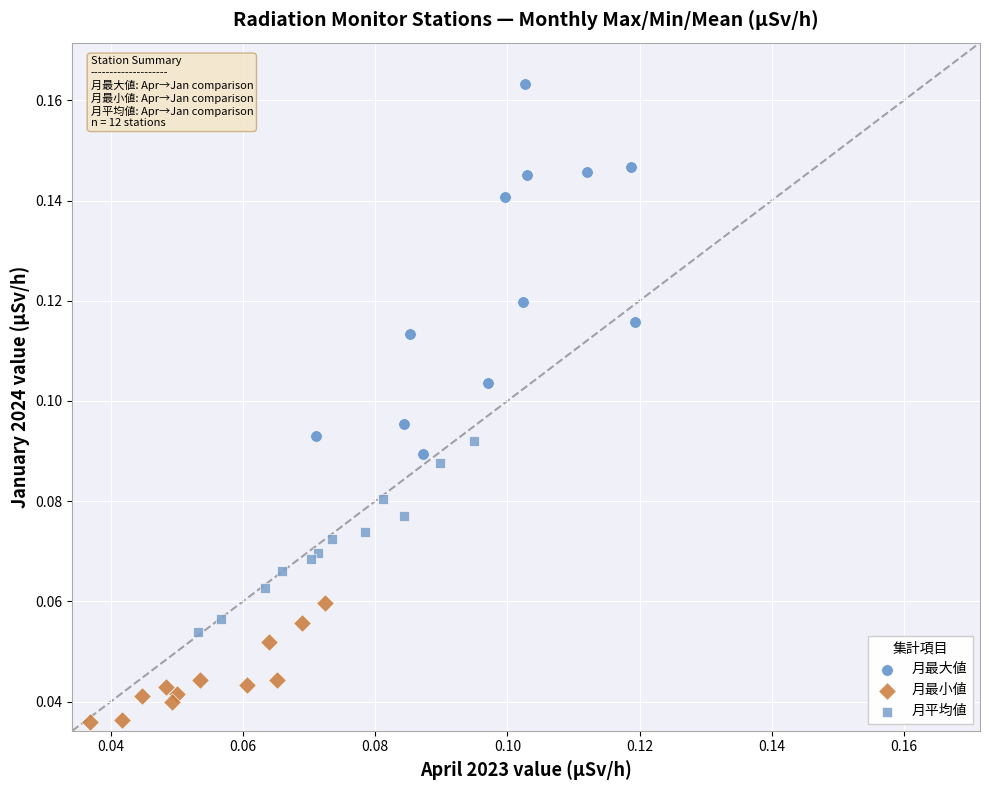

Which series reaches the minimum Y coordinate?

月最小値